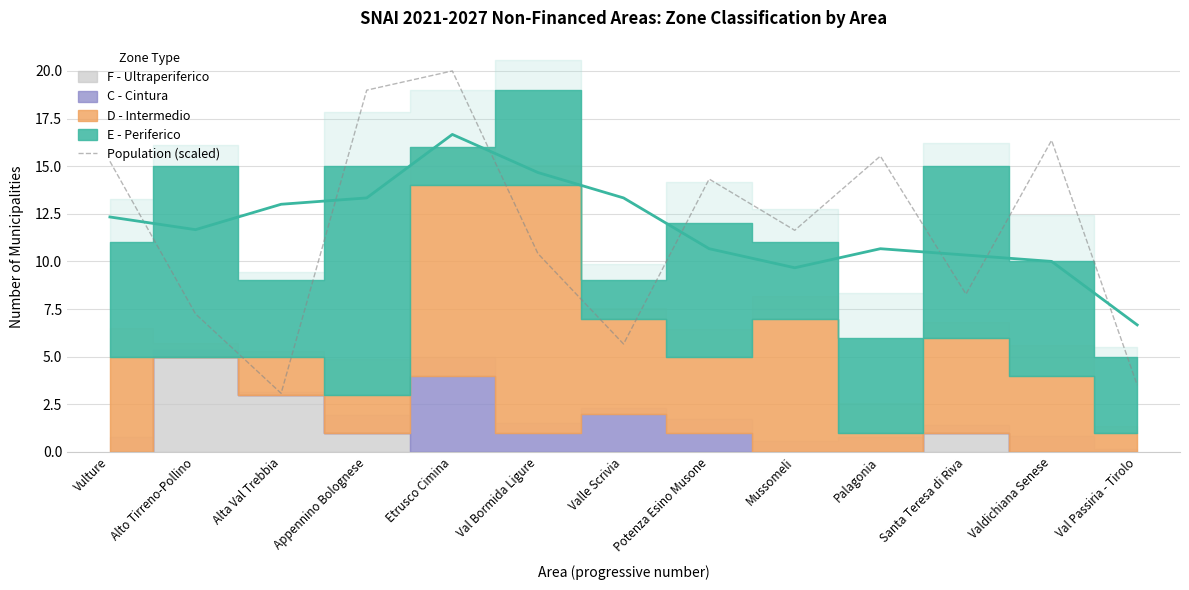

How many lines are shown in the chart?

1